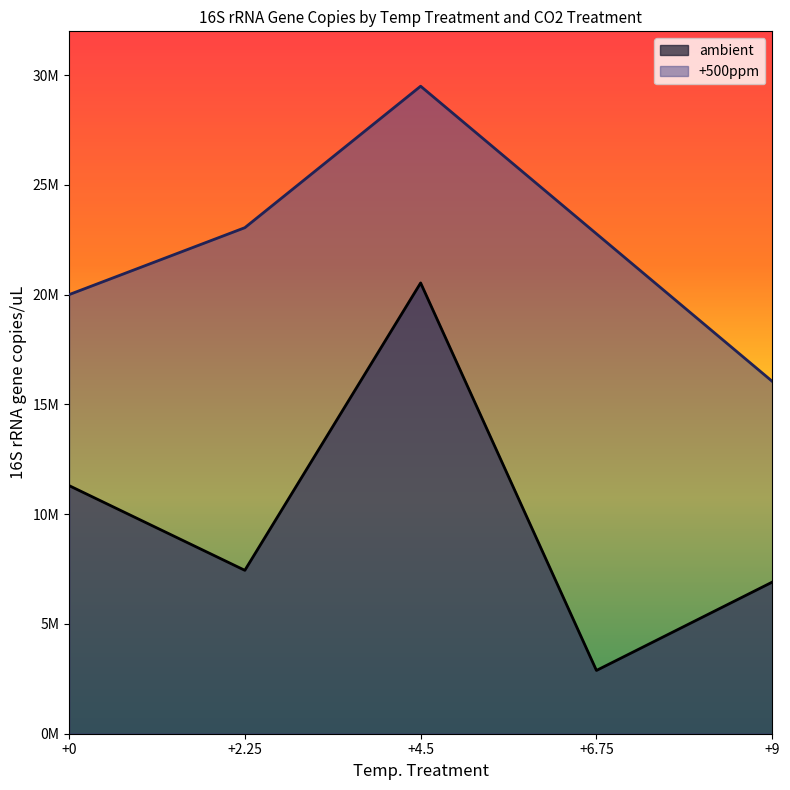

What is the ratio of the value at +4.5 to the value at +0?

1.8